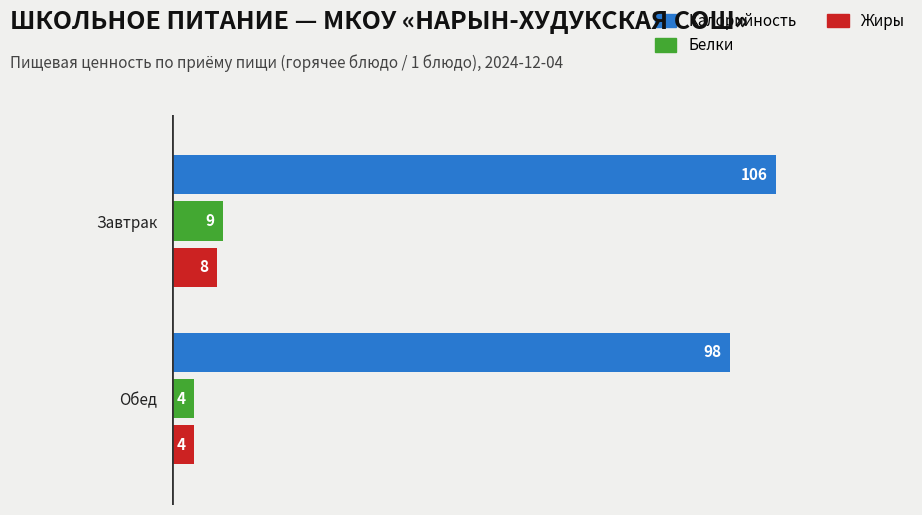

What is the sum of the Белки values at Обед and Завтрак?

13